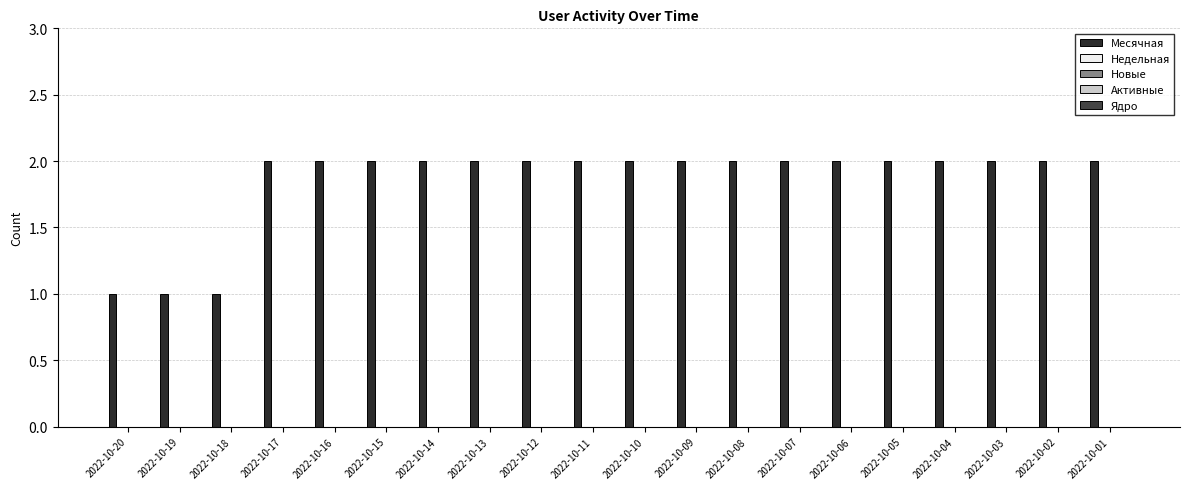

What is the sum of all values?

37